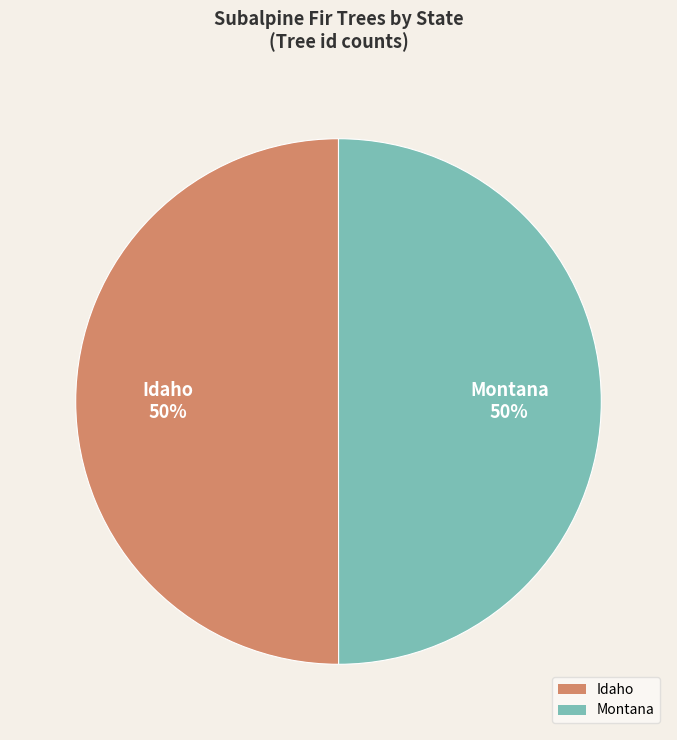

The Idaho slice represents 50% of the pie. True or false?

True